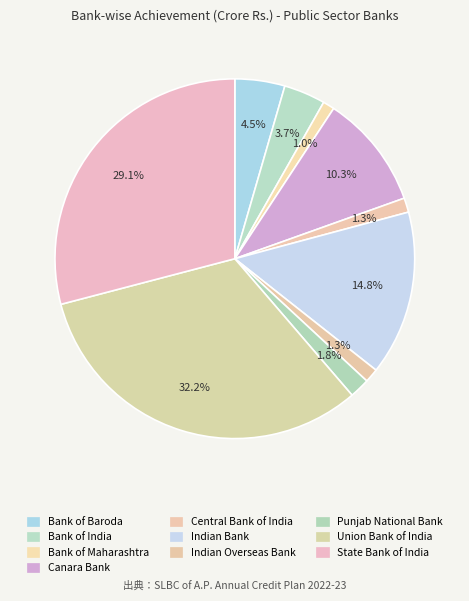

Count the number of slices in the pie.

10